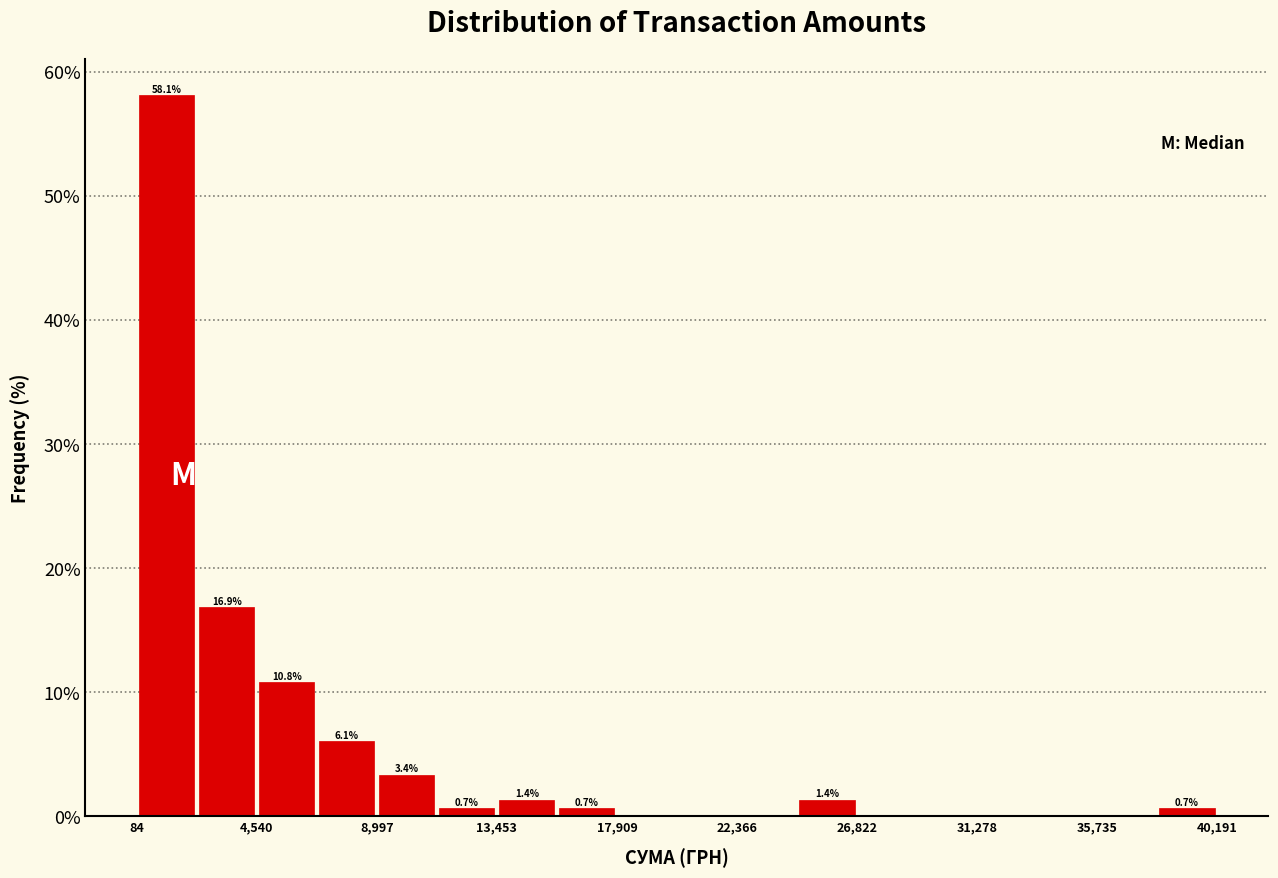

Over which range of the x-axis is the bar tallest?

0 to 2500